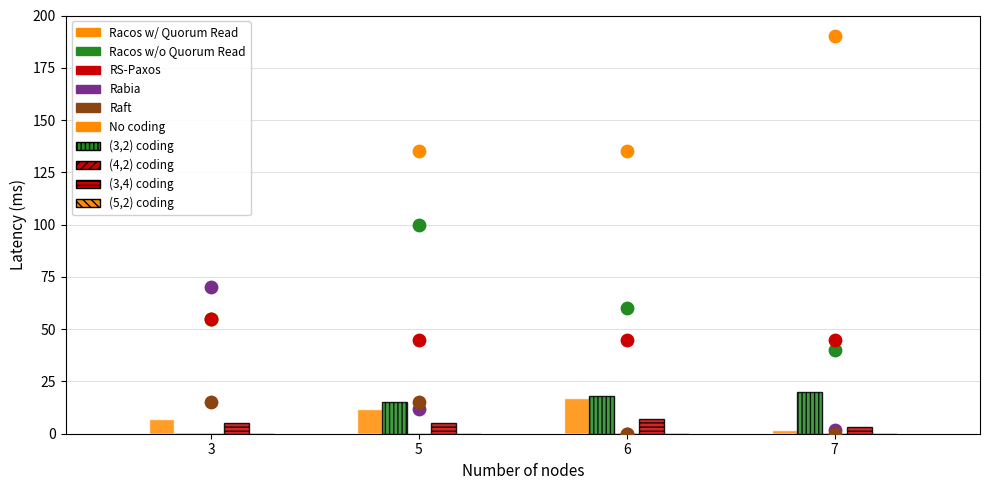

Which series has the widest spread of Y values?

Racos w/ Quorum Read